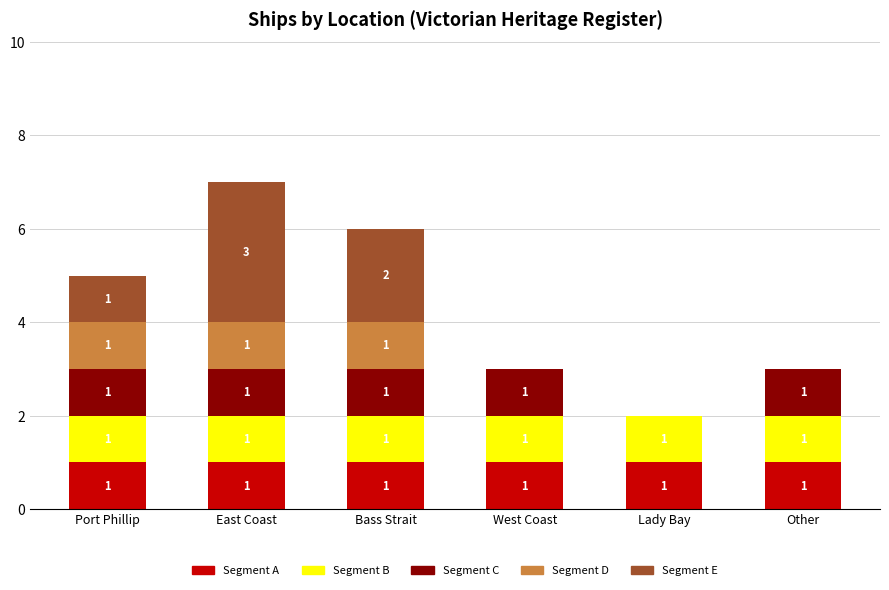

What is the total value across all series at Bass Strait?

6